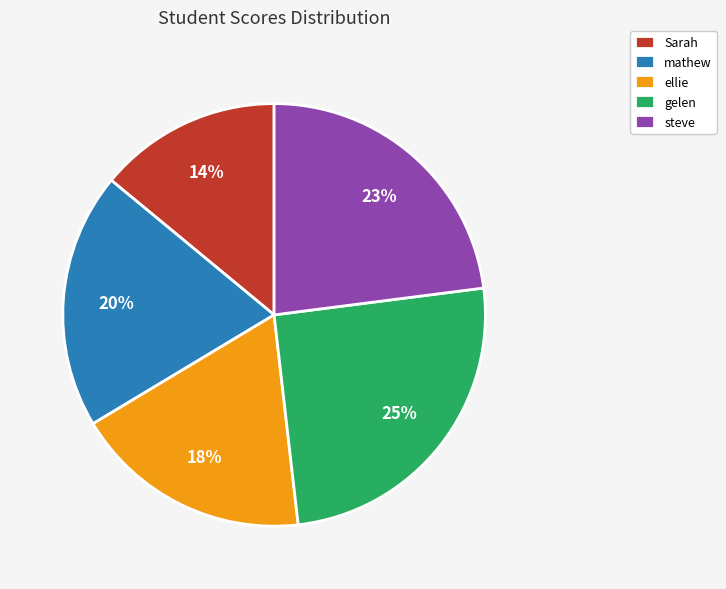

To the nearest percent, what portion does Sarah represent?

14%